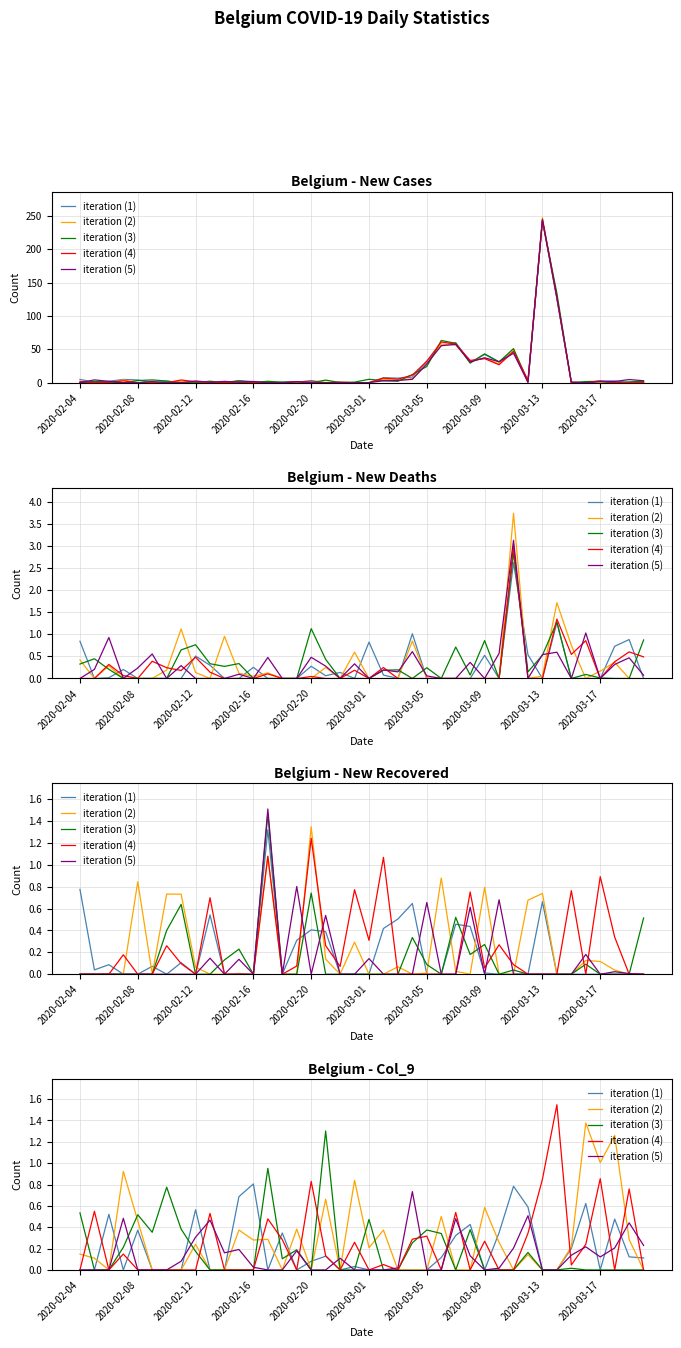

Count the number of data series in this chart.

5